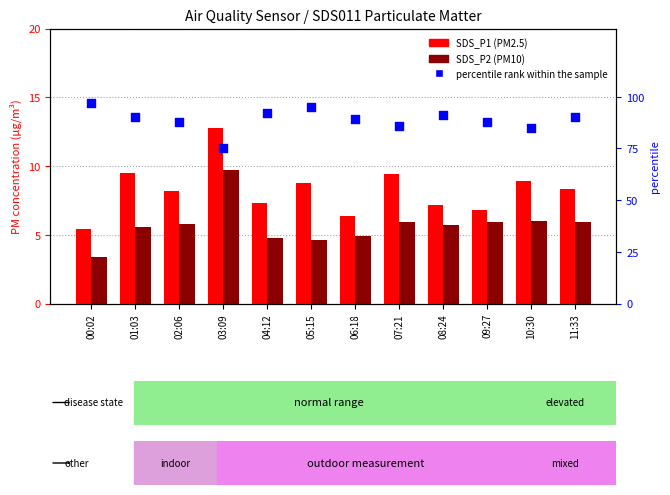

At which category is the sum across all series the highest?

05:15